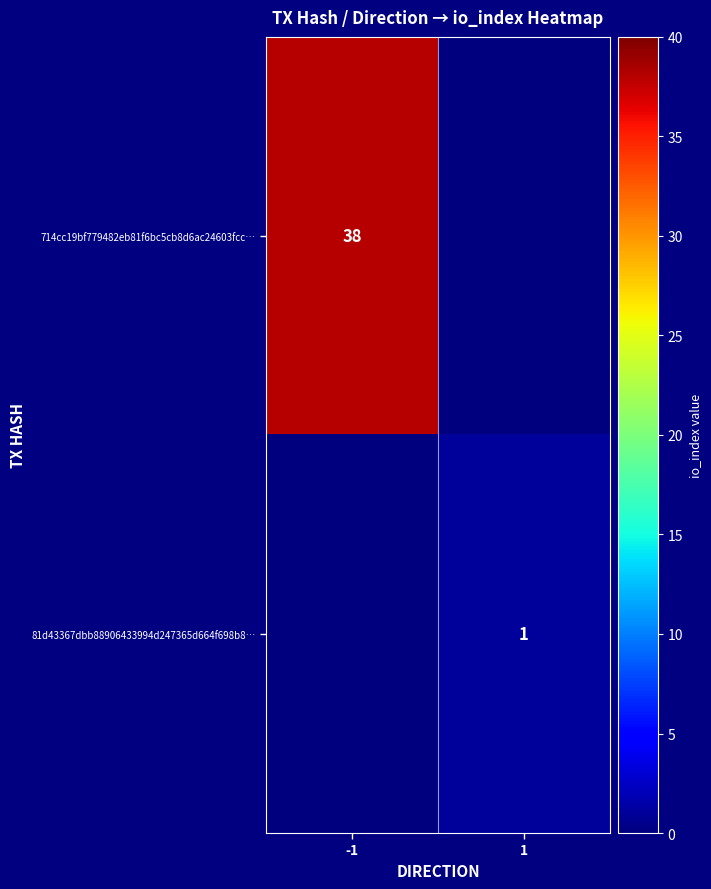

Is it true that 714cc19bf779482eb81f6bc5cb8d6ac24603fcc… equals 38 at -1?

True